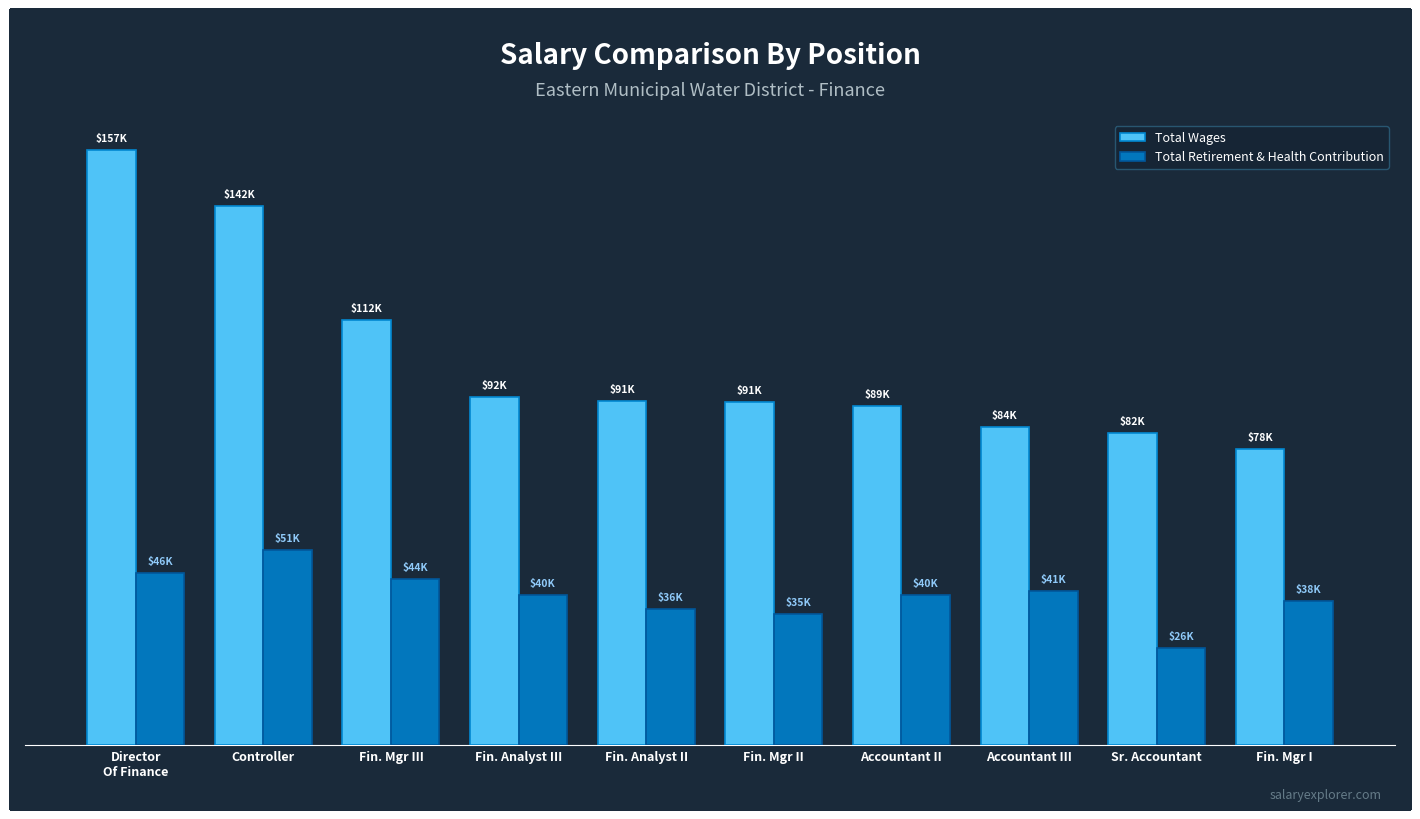

What is the label of the 2nd bar from the right?

Sr. Accountant